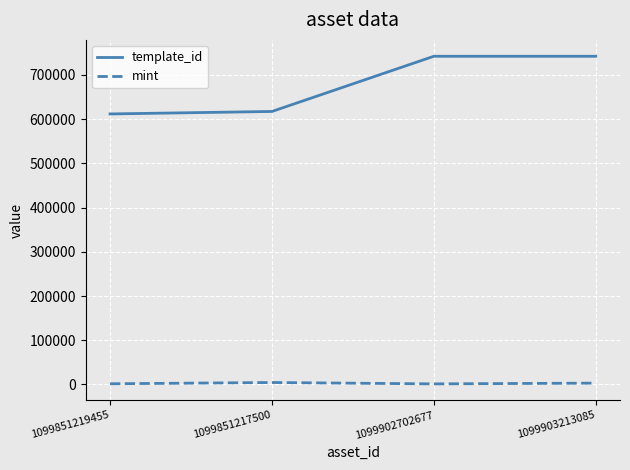

True or false: mint and template_id cross at least once.

False